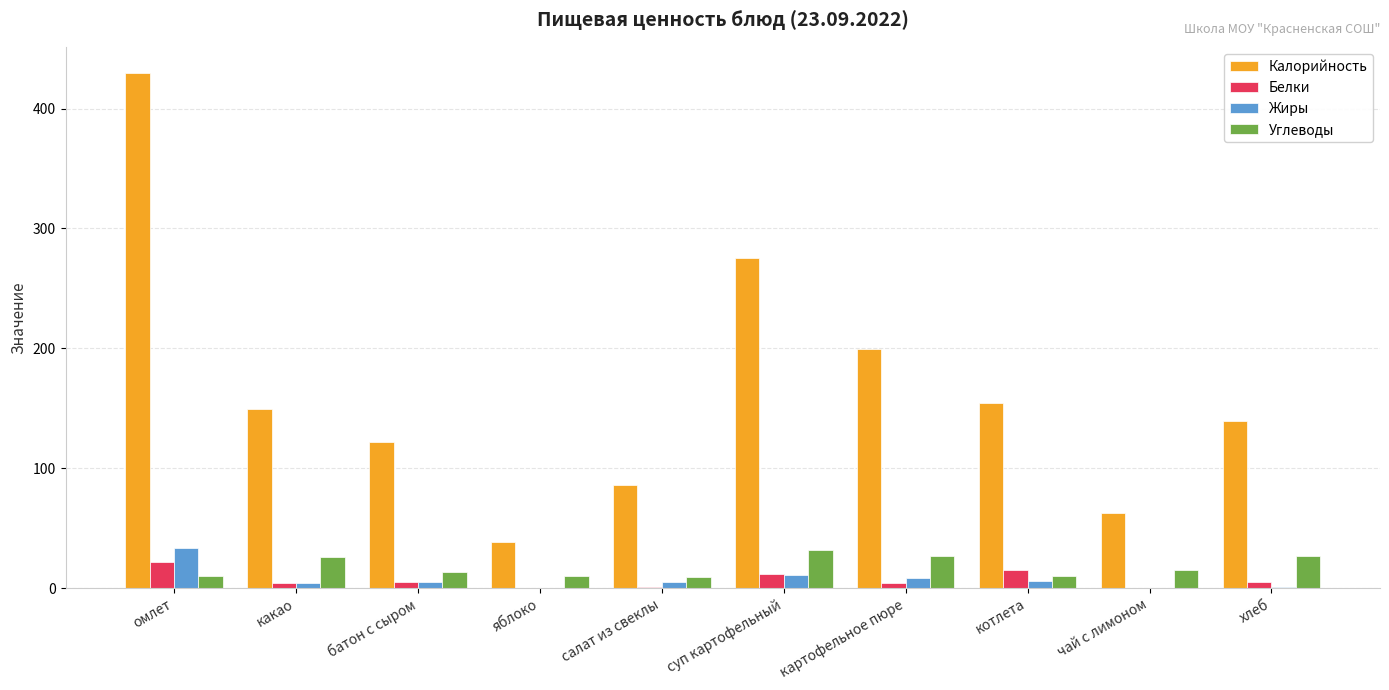

Between суп картофельный and котлета, which series saw the biggest shift?

Калорийность